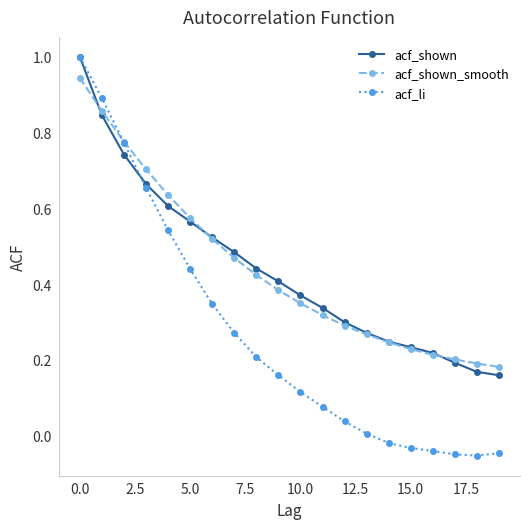

Count the number of data series in this chart.

3